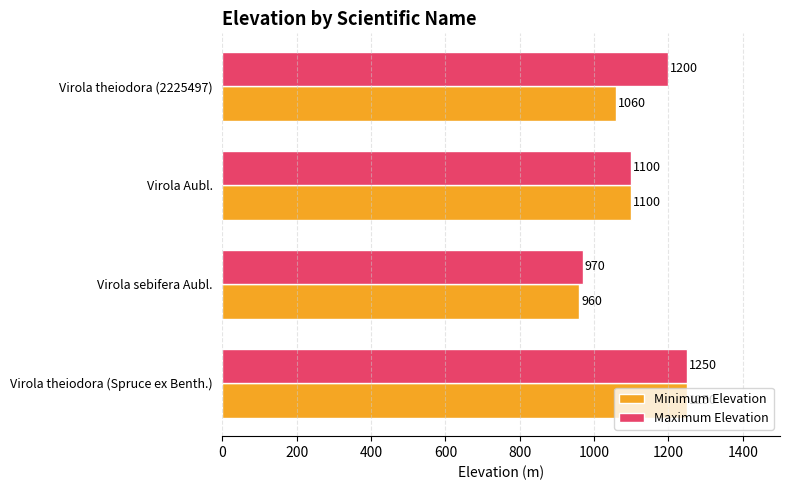

The Maximum Elevation series shows 1250 at Virola theiodora (Spruce ex Benth.). True or false?

True